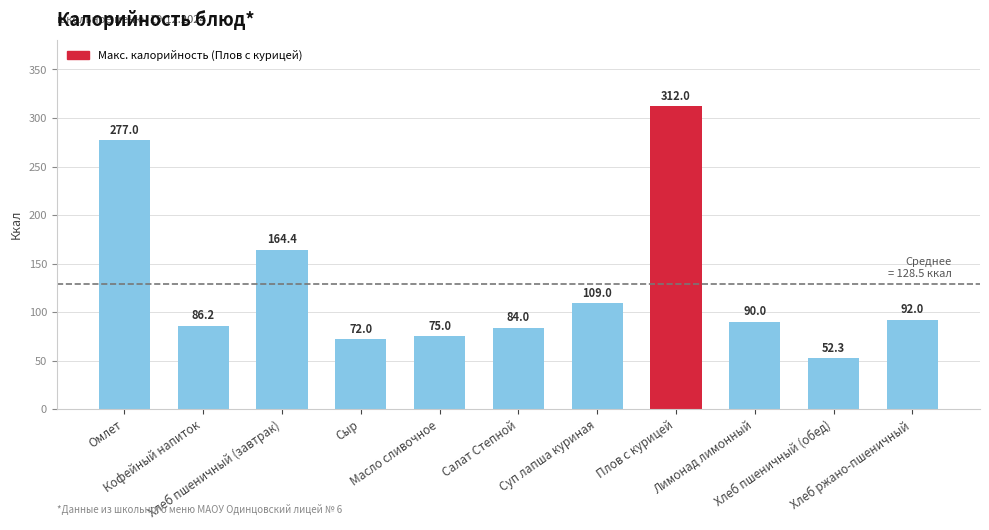

What is the minimum value shown in the chart?

52.3